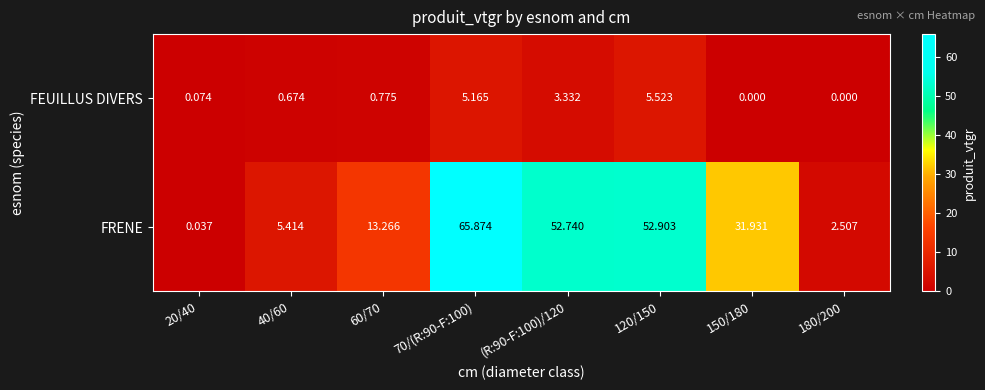

Rank the series by their maximum value, from lowest to highest.

FEUILLUS DIVERS, FRENE